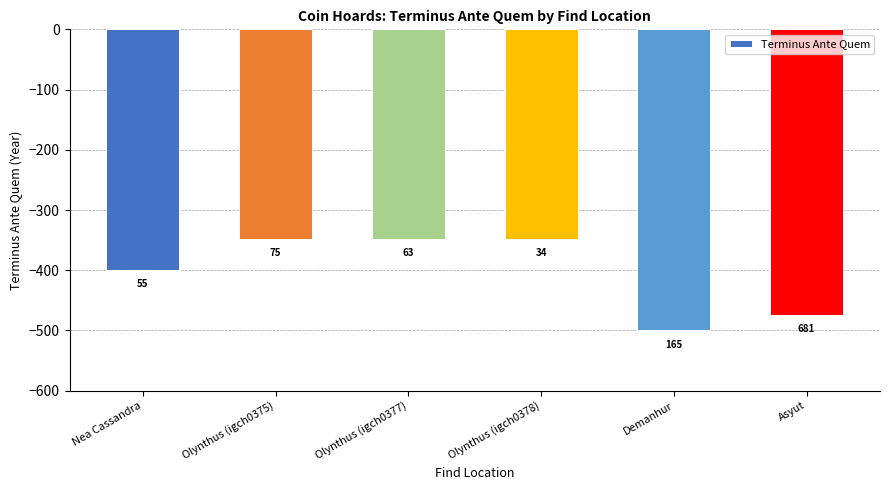

Is it true that the value at Olynthus (igch0375) is -348?

True